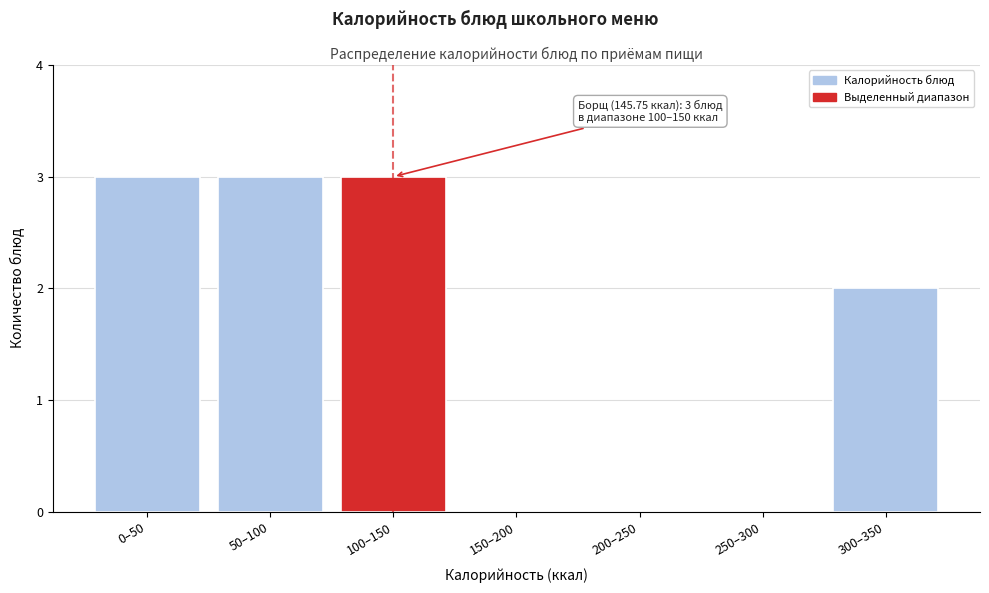

Reading left to right, list all the values displayed in this chart.

0–50=3	50–100=3	100–150=3	150–200=0	200–250=0	250–300=0	300–350=2